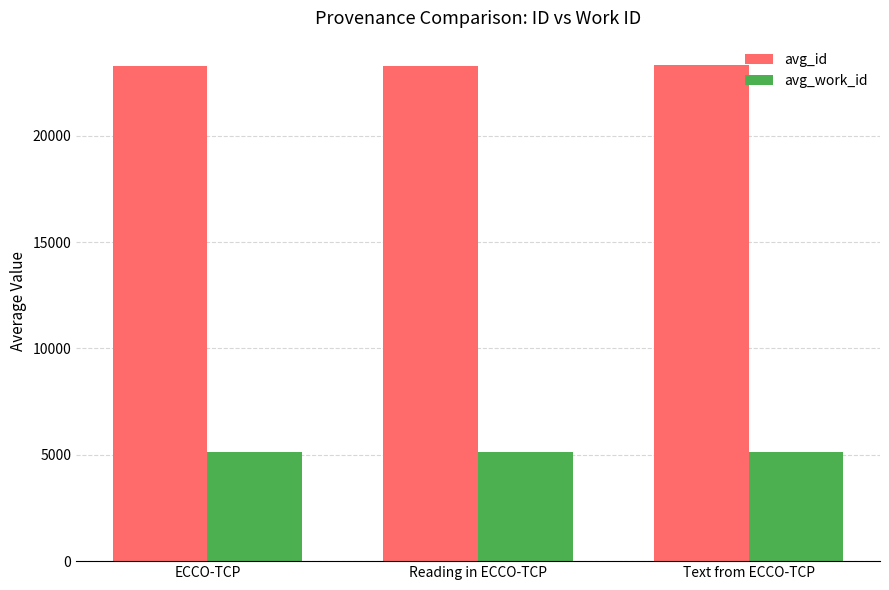

What is the maximum value shown in the chart?

23300.0